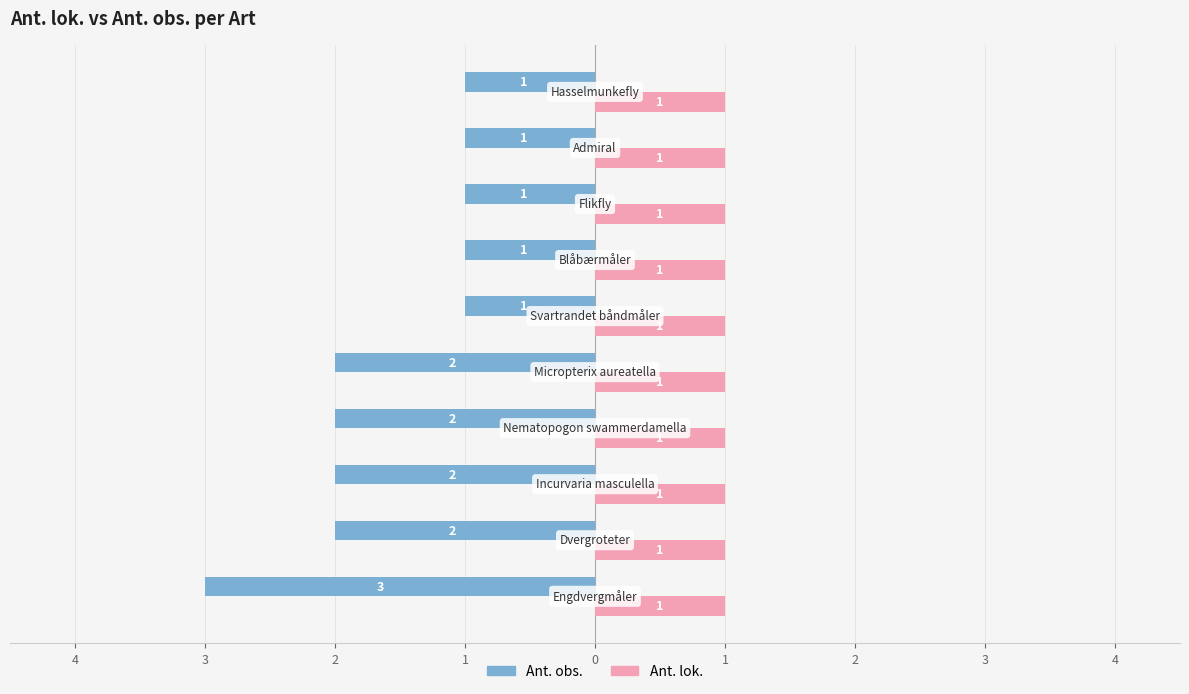

What is the sum of all Ant. obs. values?

-16.0